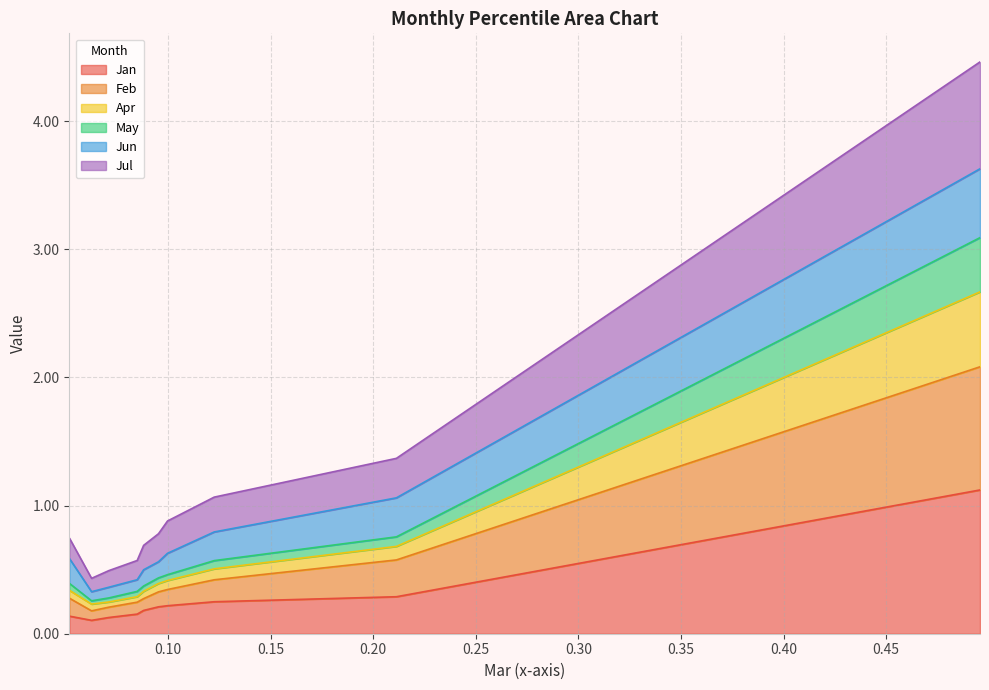

What is the total value across all series at pct35?

1.8